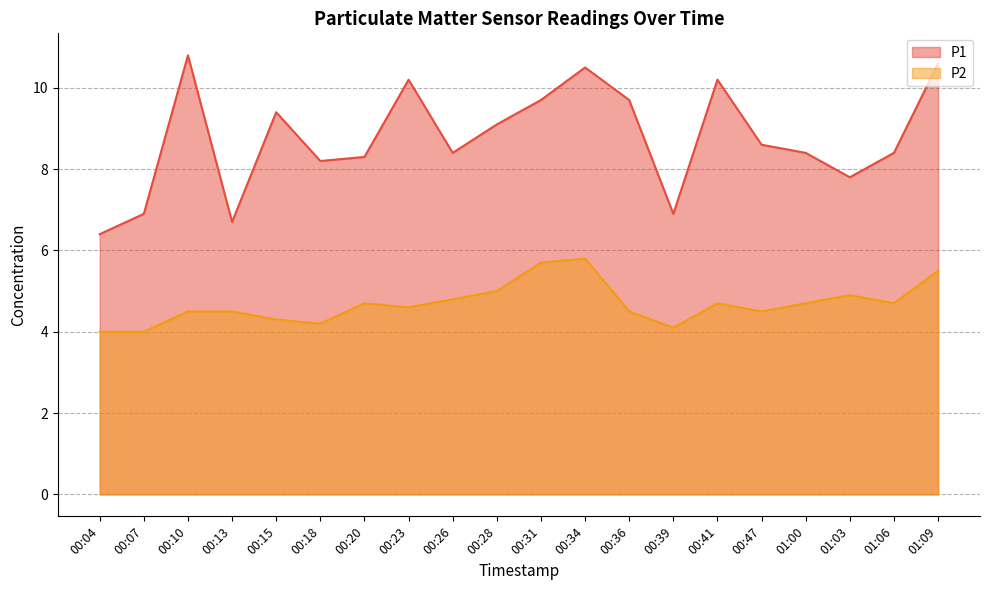

The P1 series shows 2.1 at 00:28. True or false?

False